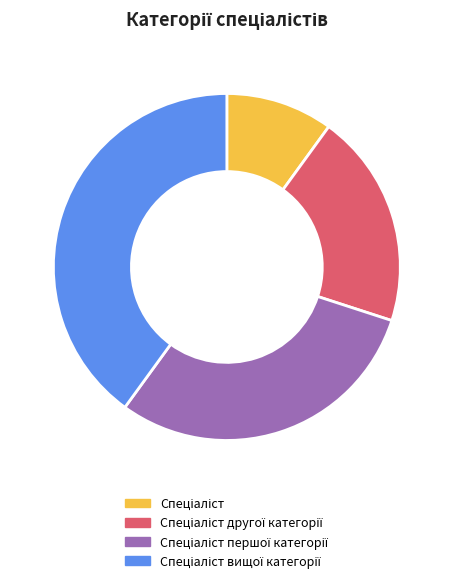

Does any single category account for the majority?

No